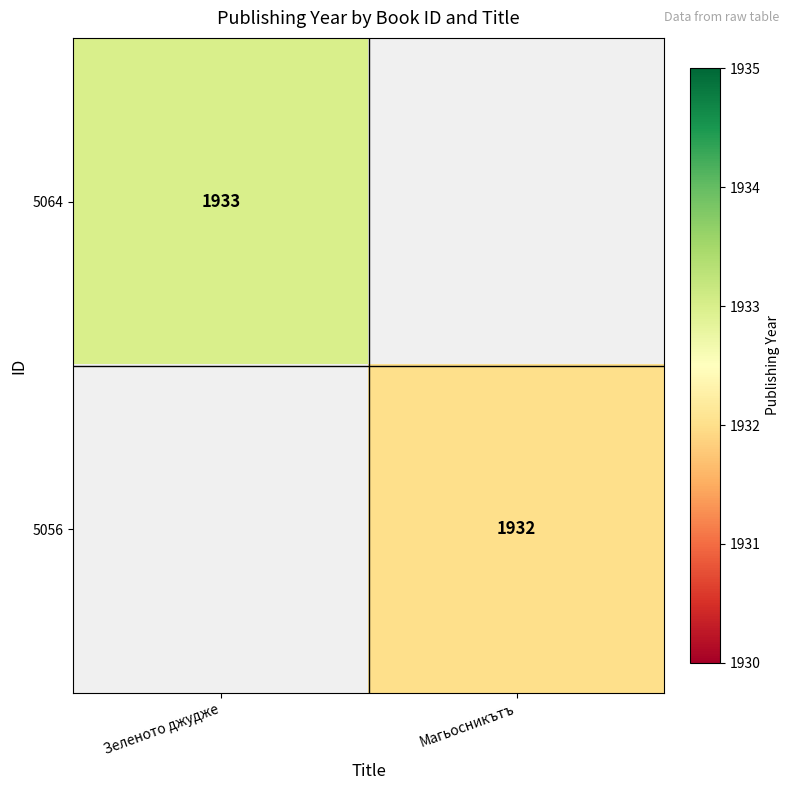

True or false: 5064 has a value of 3236 at Зеленото джудже.

False